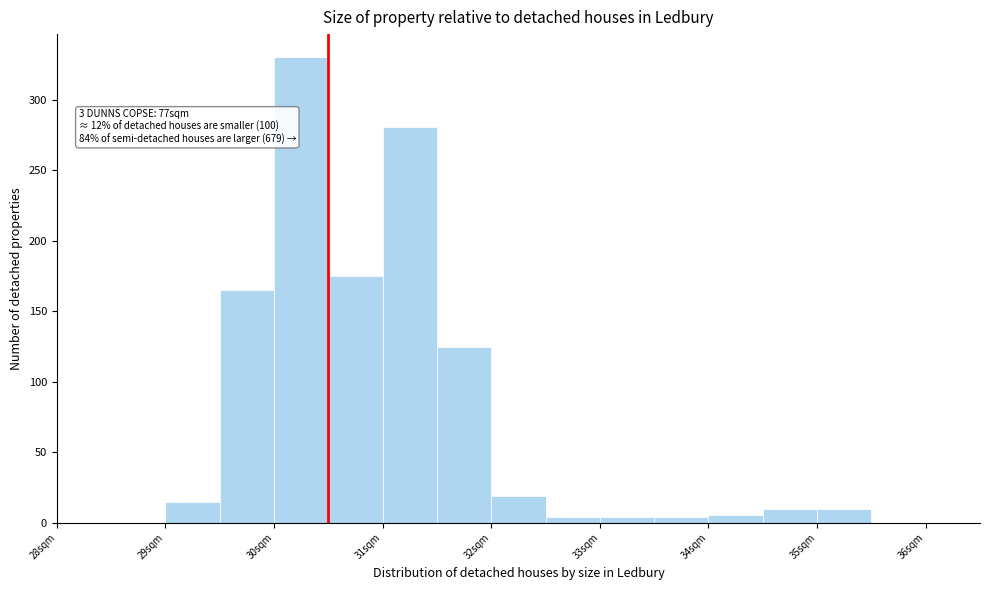

Over which range of the x-axis is the bar tallest?

30.0 to 30.5